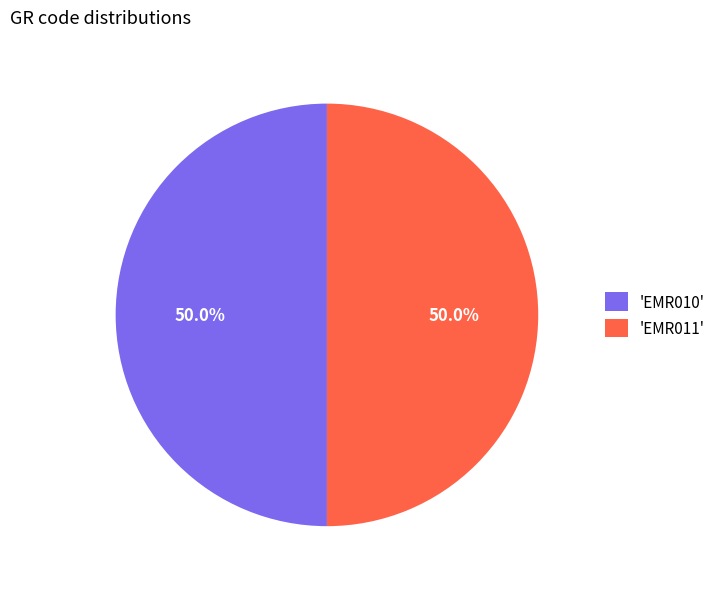

How many slices are in this pie chart?

2